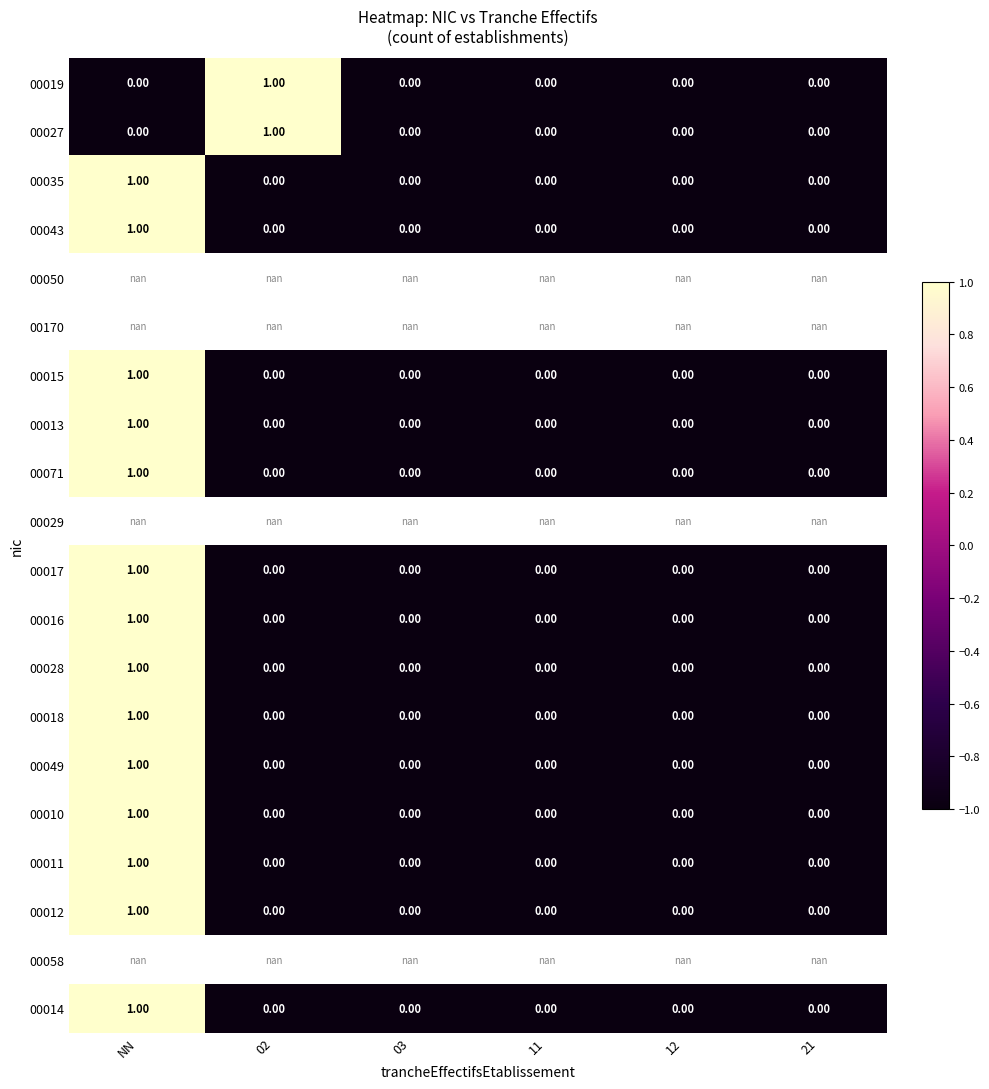

Which category has the highest value in the 00018 series?

NN